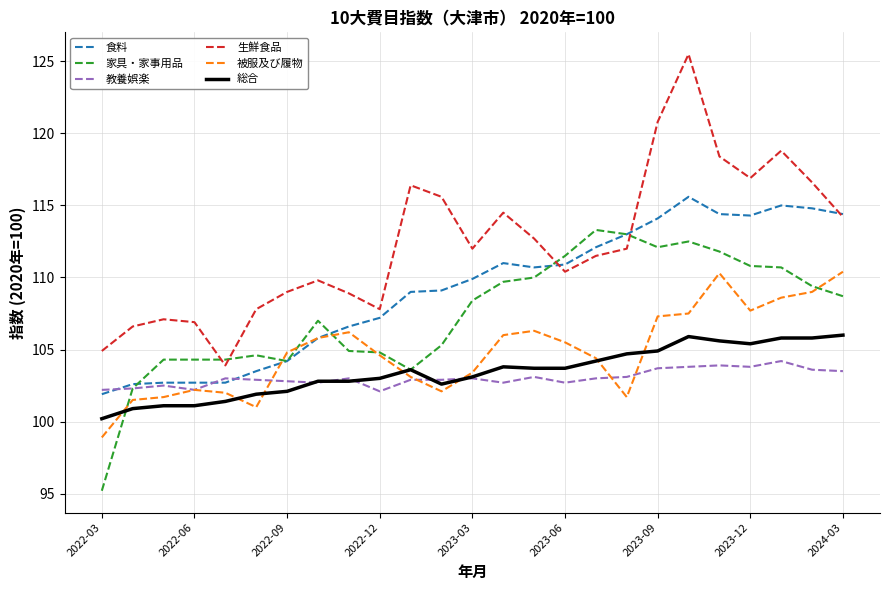

True or false: 被服及び履物 and 生鮮食品 intersect in this chart.

False